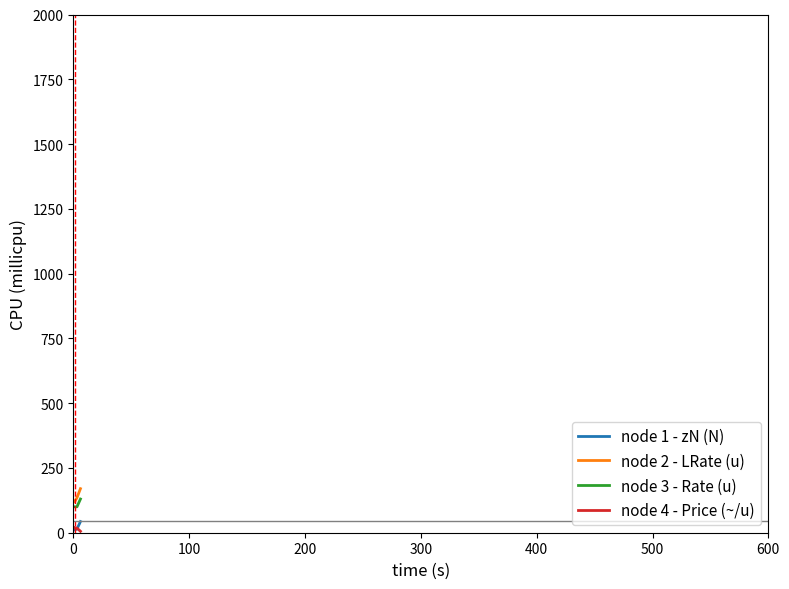

Does the chart have visible grid lines?

No